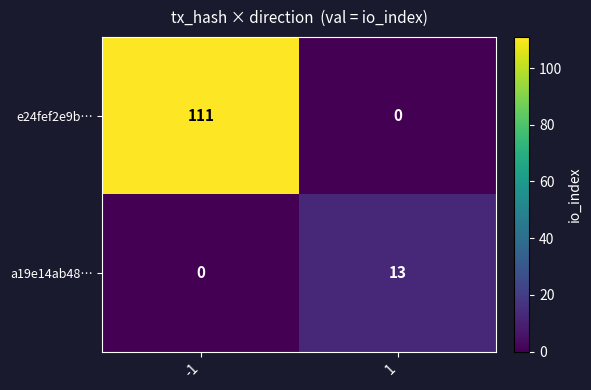

What is the difference between the maximum and minimum values in the e24fef2e9b… series?

111